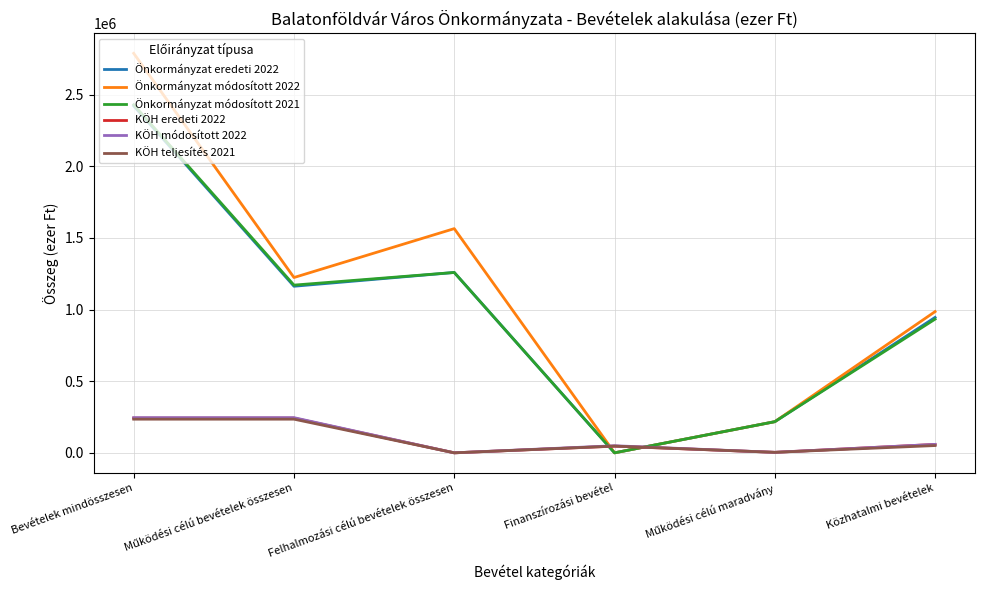

How many interior local valleys does the Önkormányzat módosított 2022 series have?

2